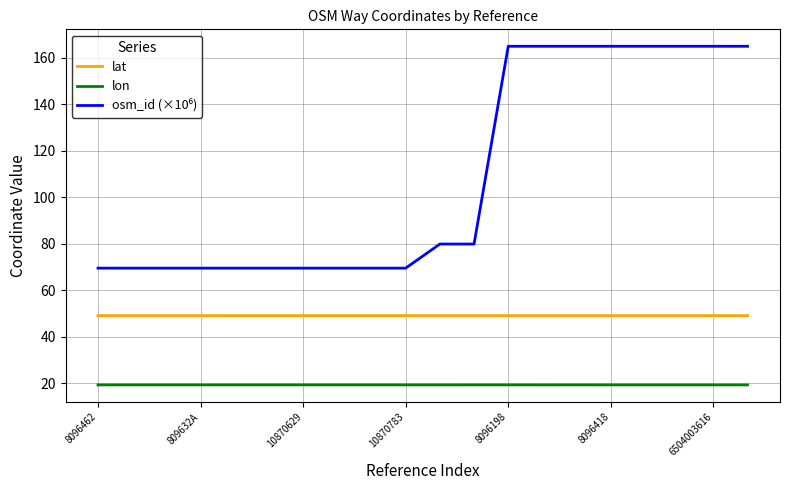

What is the maximum value for lon?

19.4